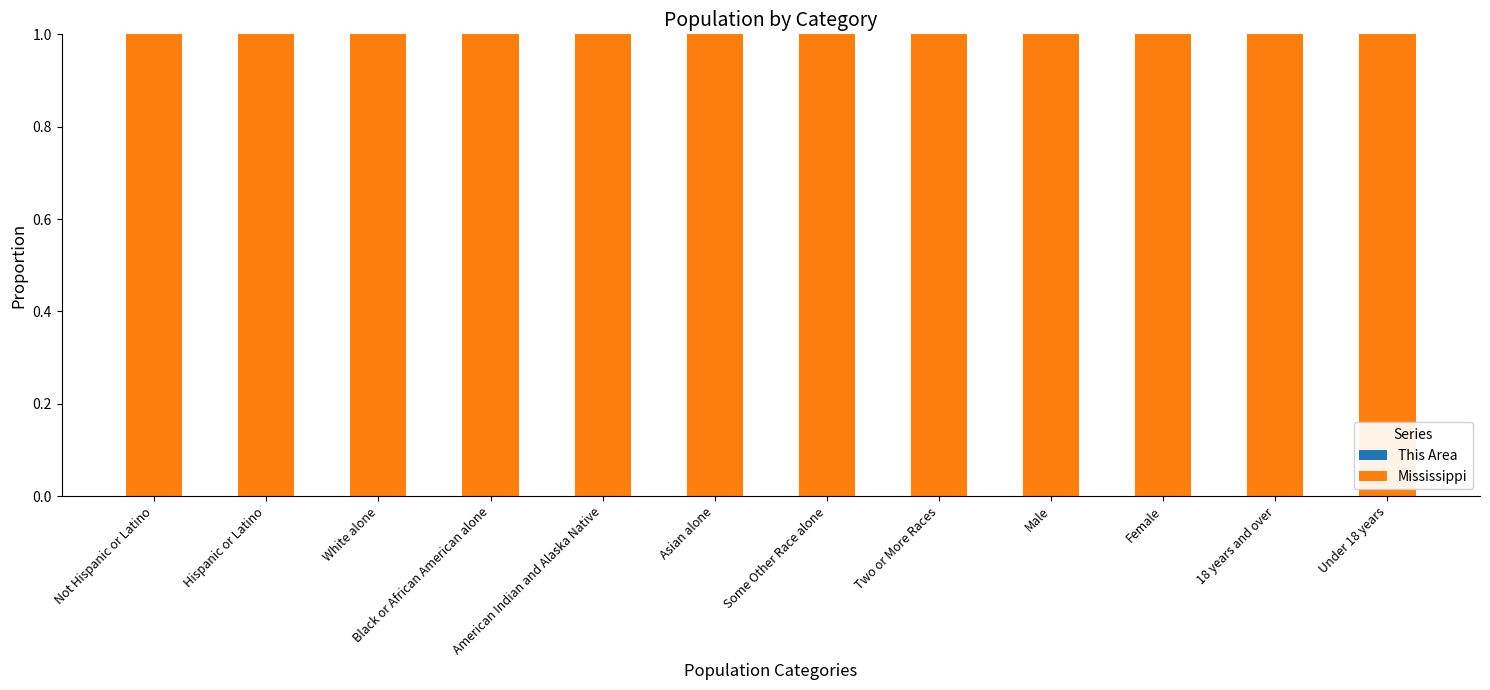

What position from the left is Some Other Race alone?

7